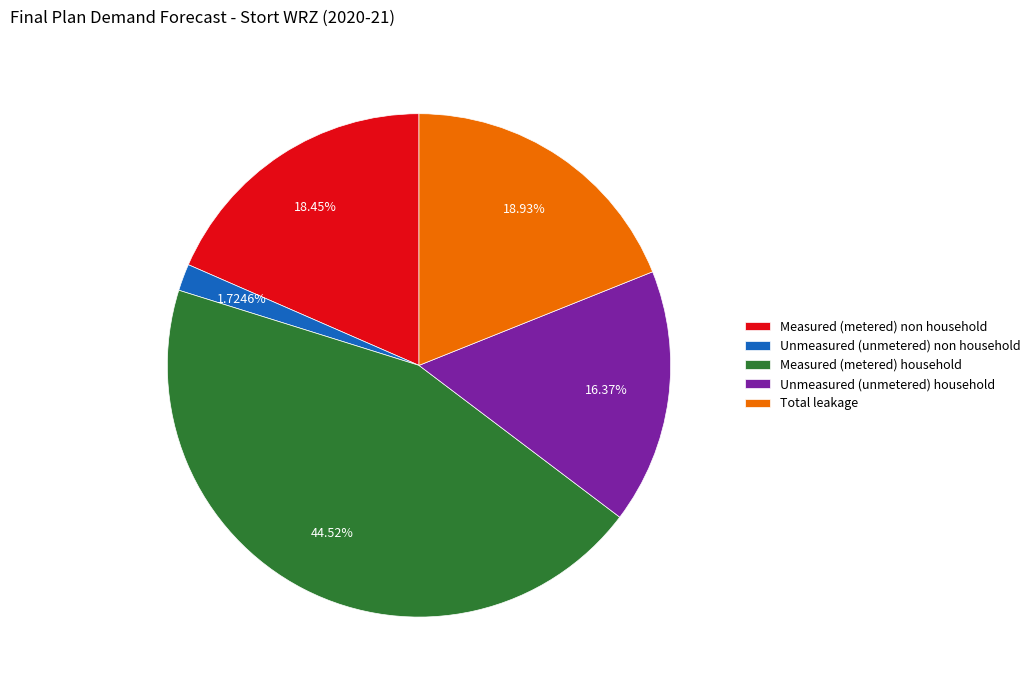

To the nearest percent, what is the combined percentage of Measured (metered) household and Unmeasured (unmetered) household?

61%